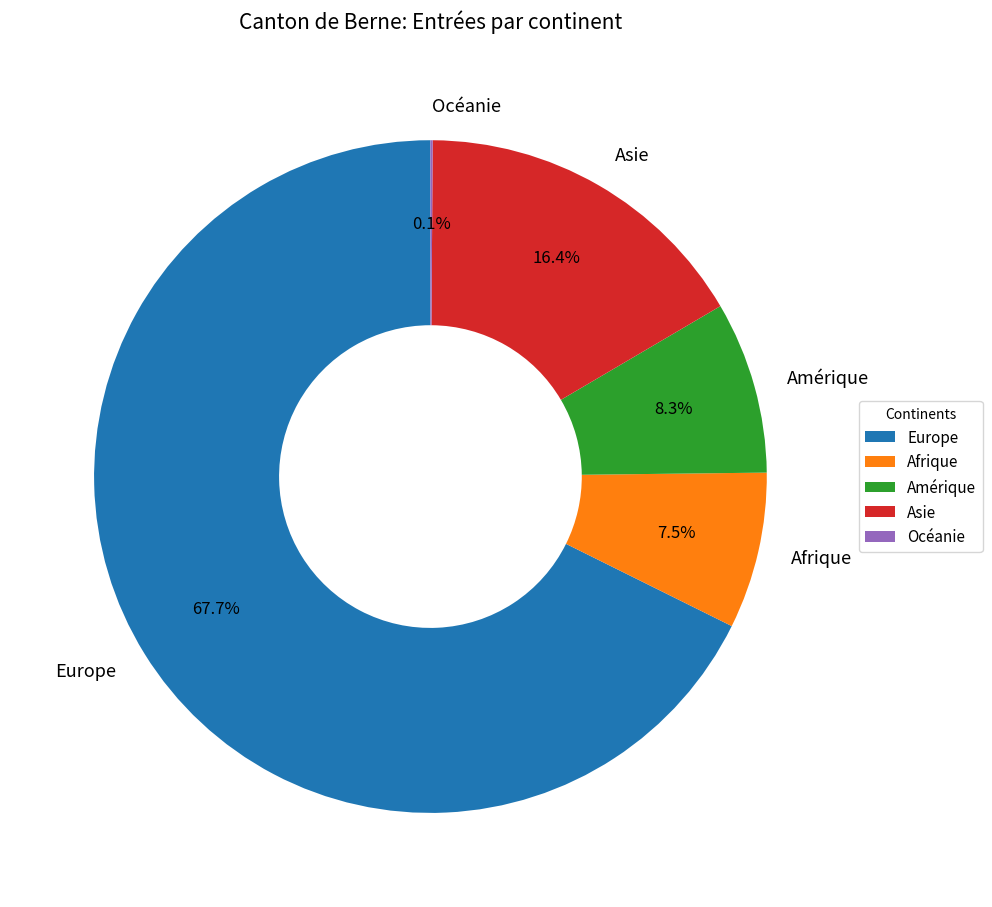

What is the majority slice?

Europe